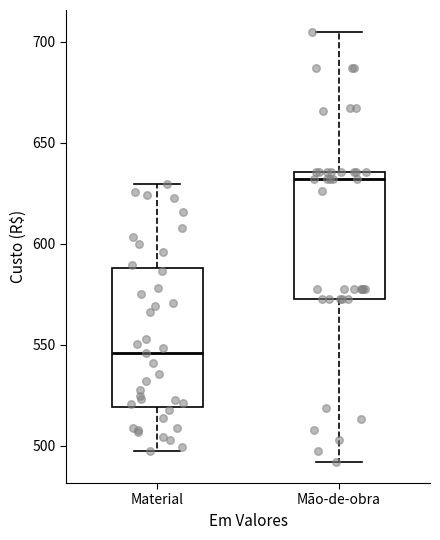

Reading left to right, read every box against the y-axis: the position of its median line, the range the box covers, and the ends of its whiskers. The values are not printed on the chart, so give them approximately, as read against the axis.

Material: median 545, box 520 to 590, whiskers 495 to 630
Mão-de-obra: median 630, box 575 to 635, whiskers 490 to 705